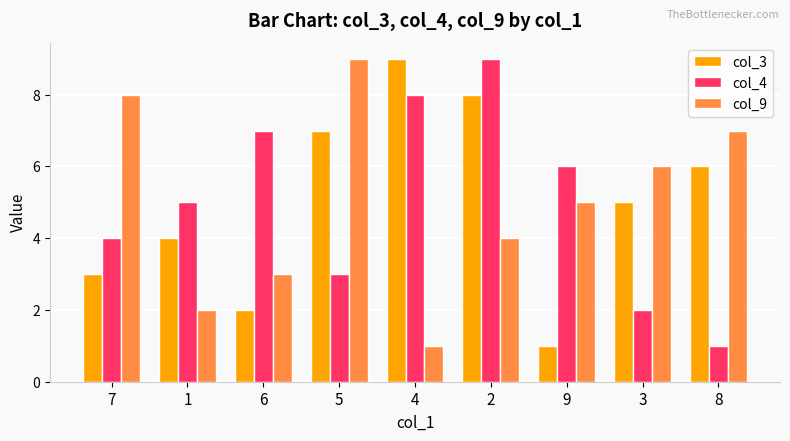

Reading left to right, extract all data points from this chart.

col_3: 3	4	2	7	9	8	1	5	6
col_4: 4	5	7	3	8	9	6	2	1
col_9: 8	2	3	9	1	4	5	6	7